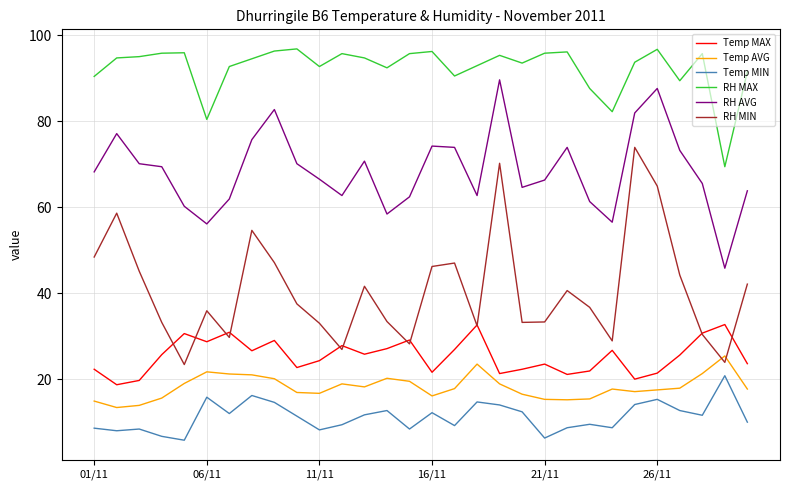

List the series in order of their peak value, lowest first.

Temp MIN, Temp AVG, Temp MAX, RH MIN, RH AVG, RH MAX